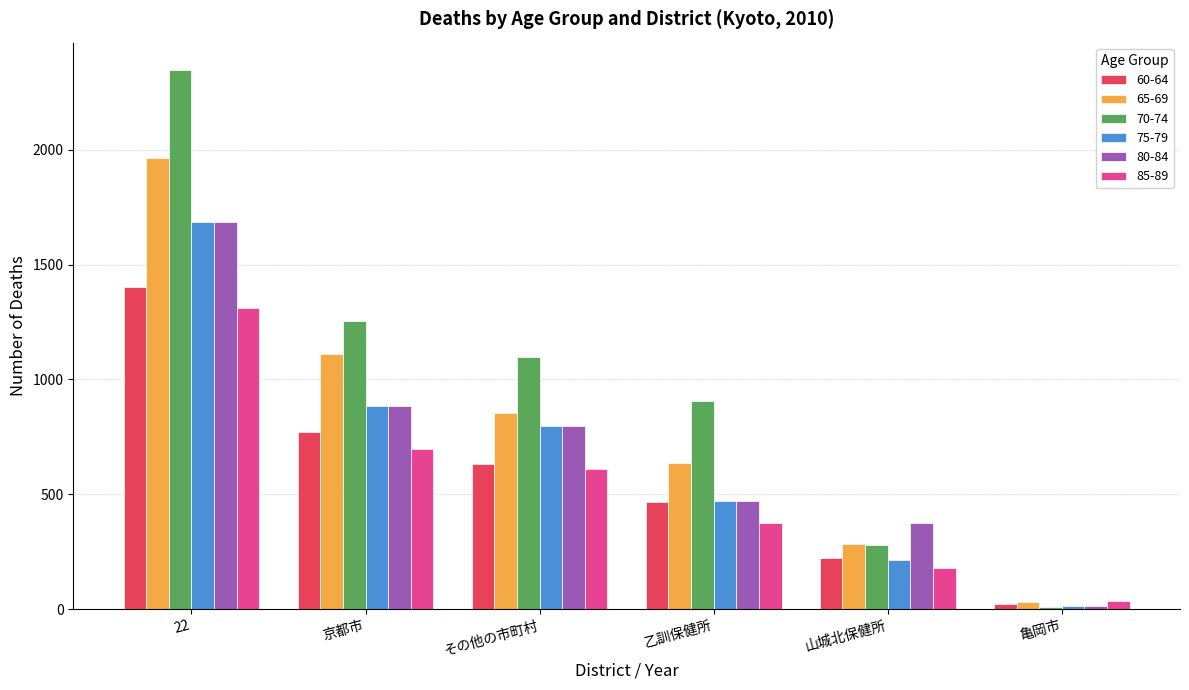

What is the sum of all 65-69 values?

4877